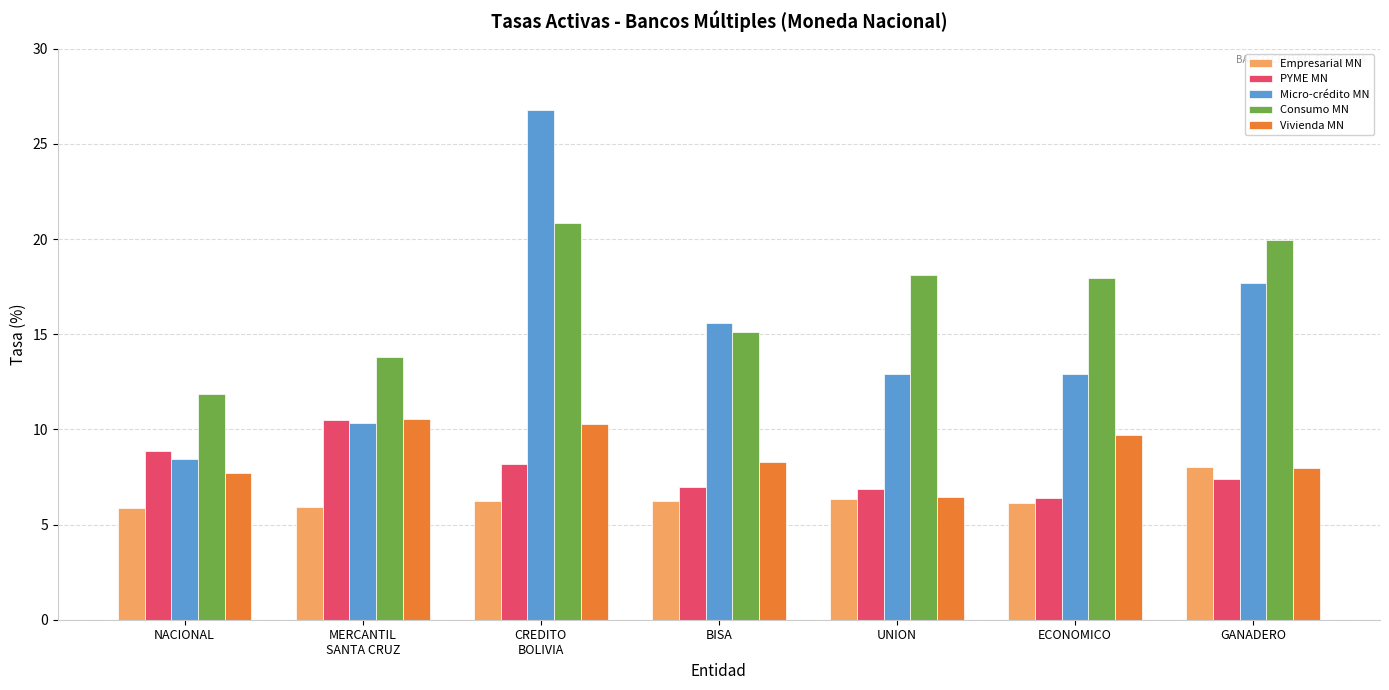

Does the chart contain any negative values?

No